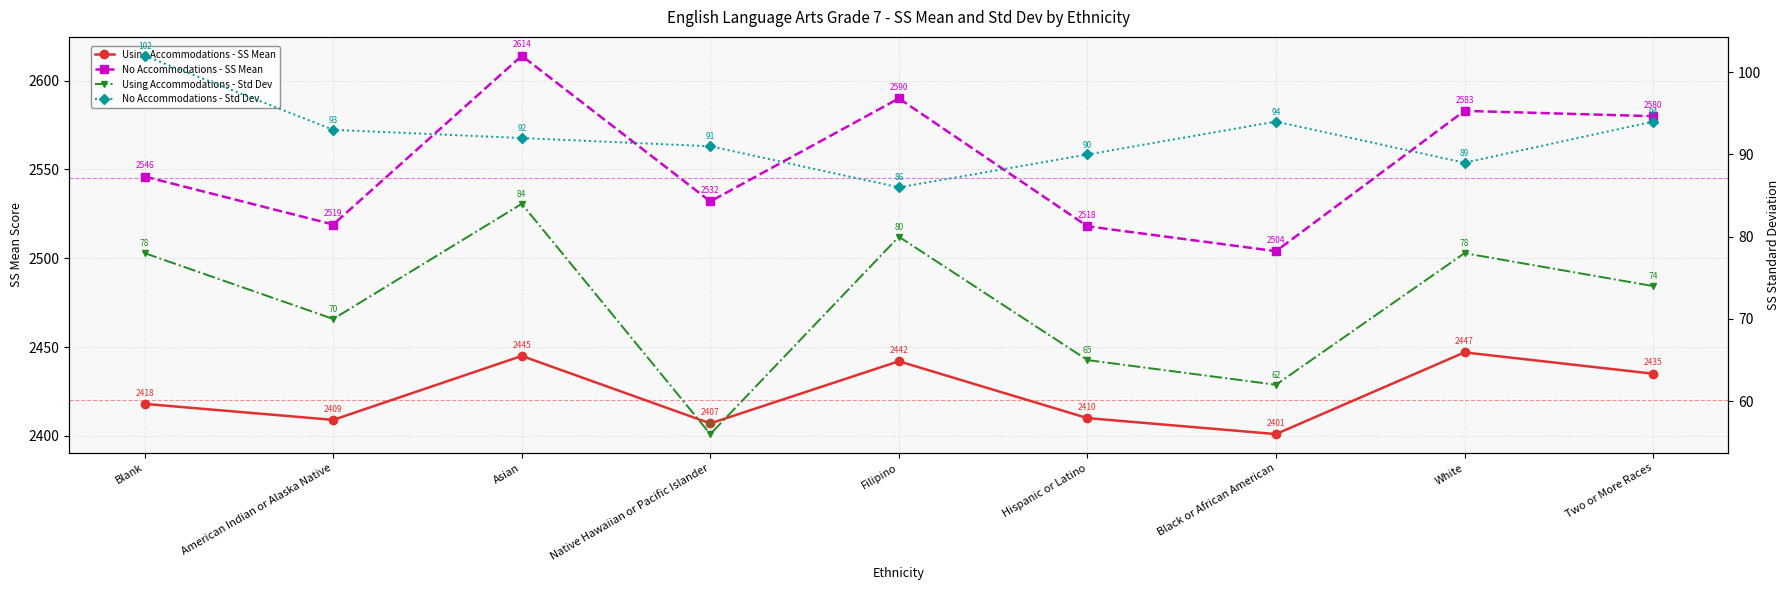

What is the difference between the No Accommodations - SS Mean values at Asian and Black or African American?

110